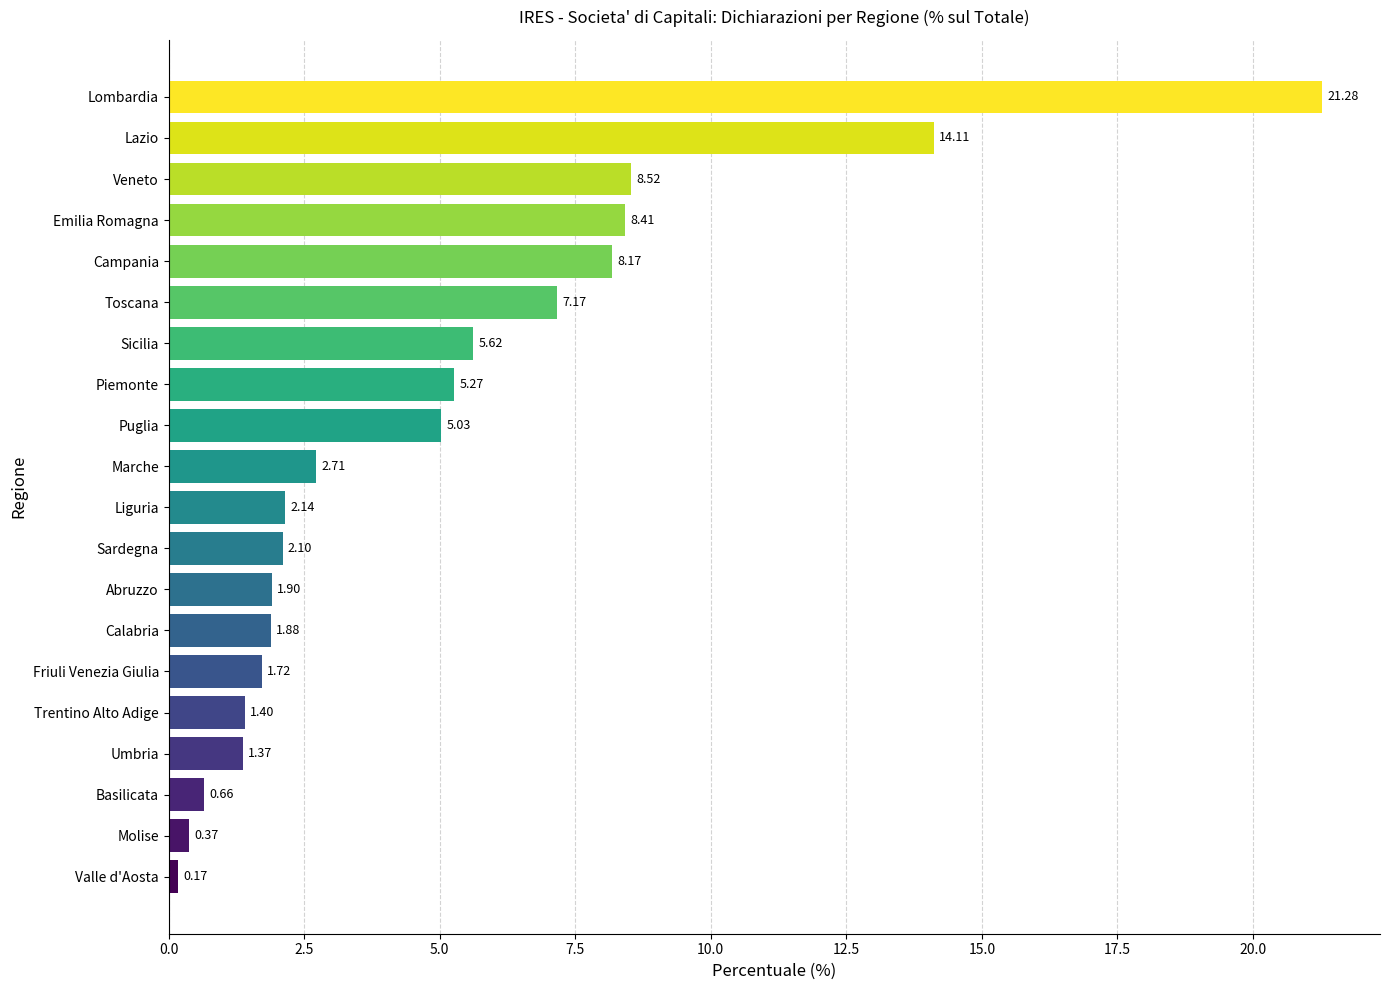

List the labels in order of value, largest first.

Lombardia, Lazio, Veneto, Emilia Romagna, Campania, Toscana, Sicilia, Piemonte, Puglia, Marche, Liguria, Sardegna, Abruzzo, Calabria, Friuli Venezia Giulia, Trentino Alto Adige, Umbria, Basilicata, Molise, Valle d'Aosta